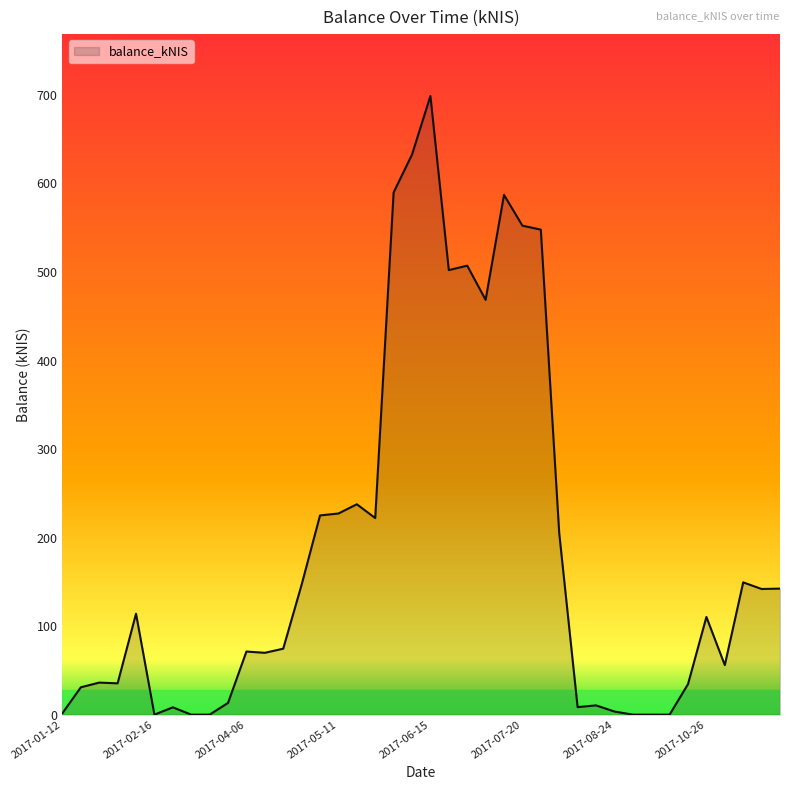

What is the difference between the maximum and minimum values?

698.8